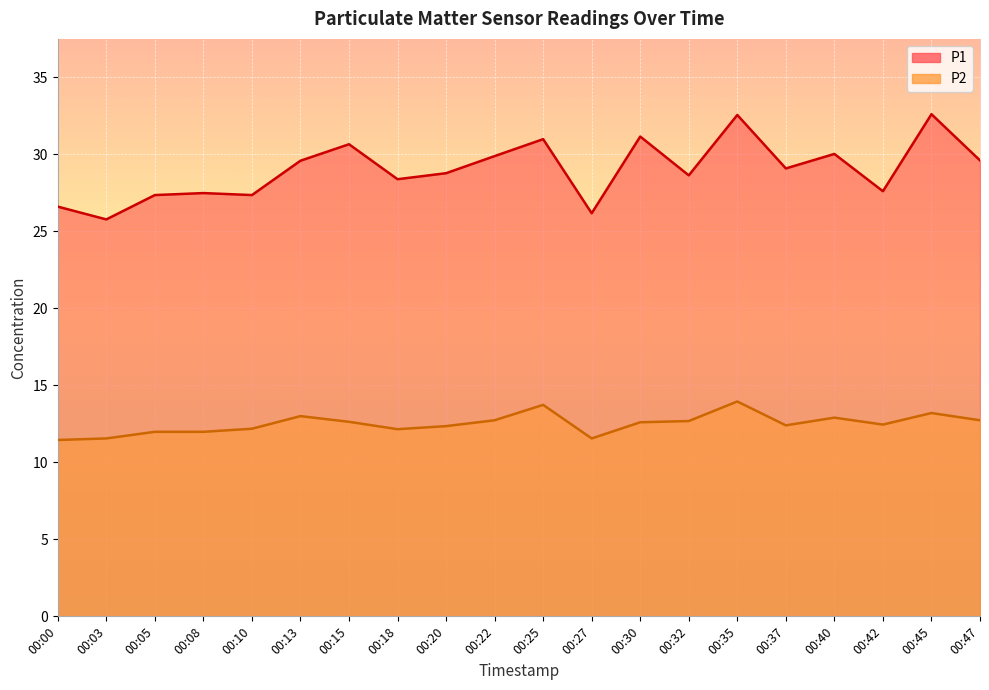

Which series changed the most between 00:18 and 00:35?

P1